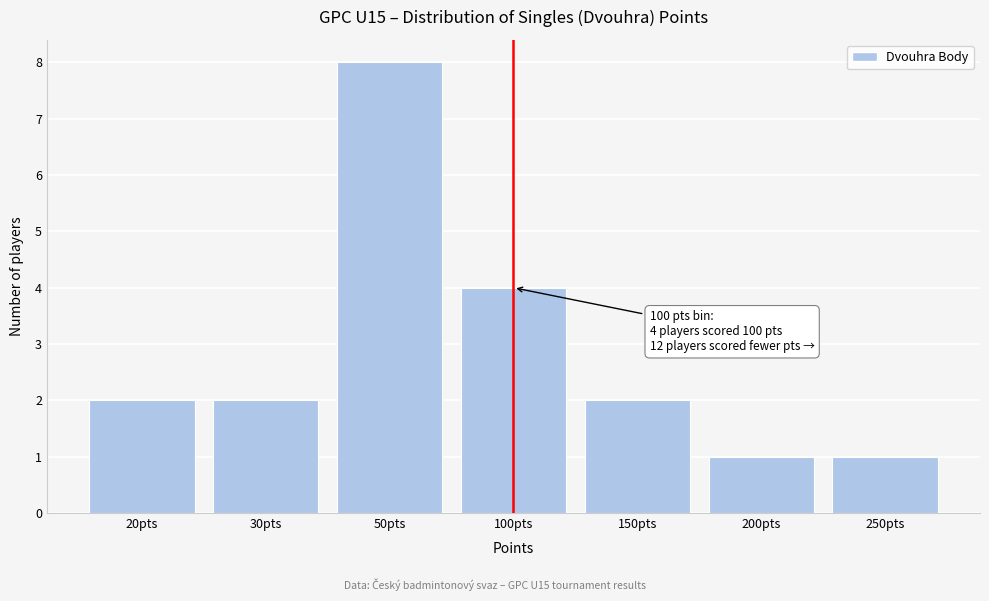

Reading left to right, extract all data points from this chart.

2	2	8	4	2	1	1